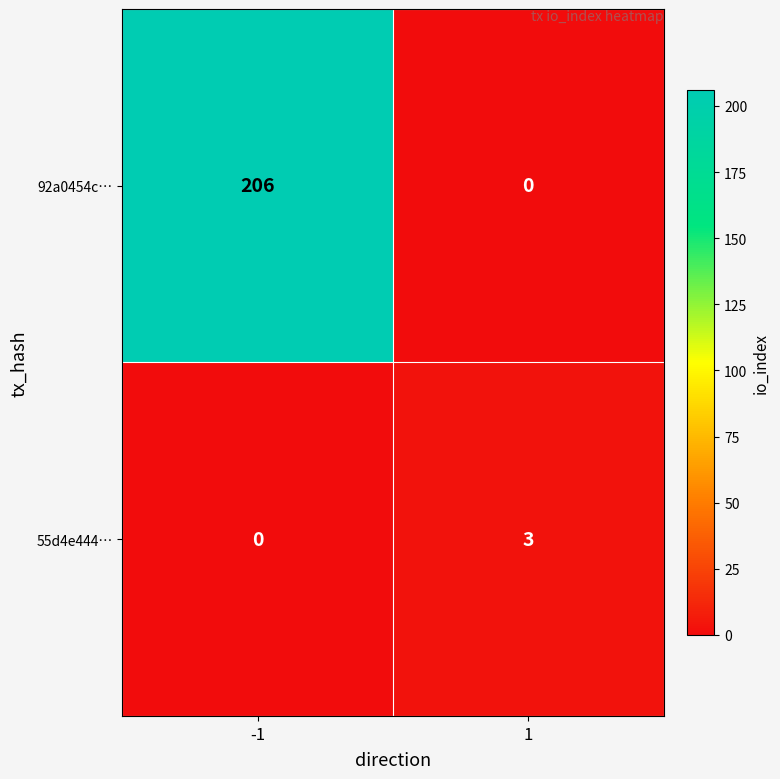

At which category is the sum across all series the highest?

-1